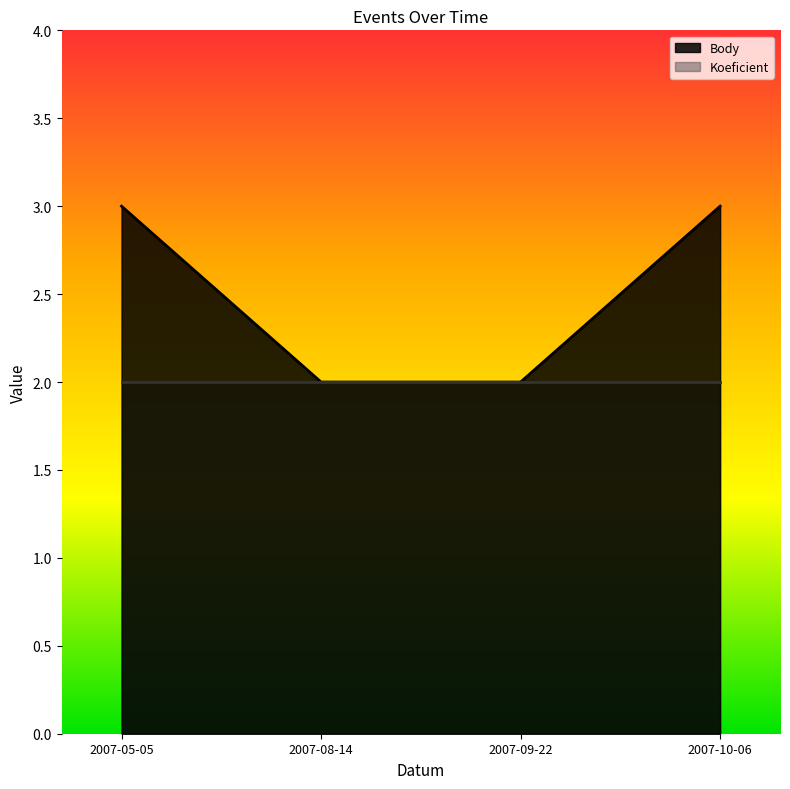

True or false: the data shows 2 at 2007-08-14.

True